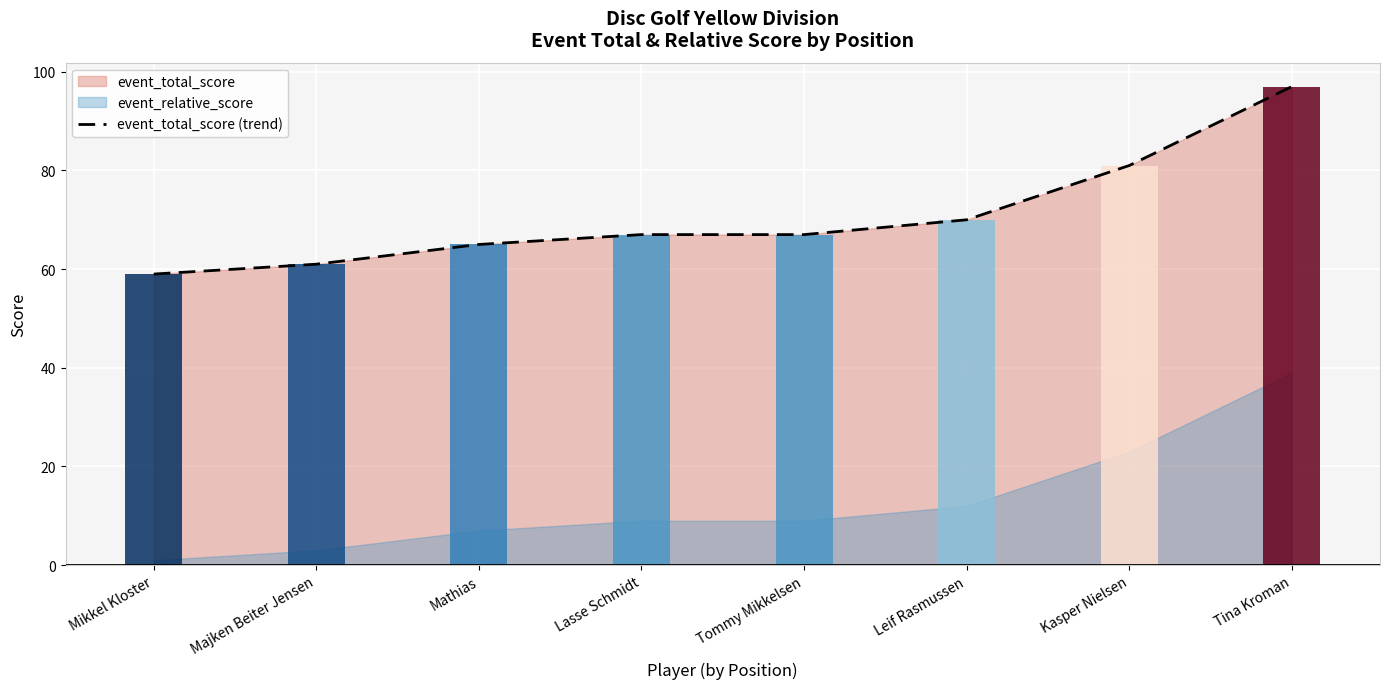

What is the difference between the maximum and minimum values?

38